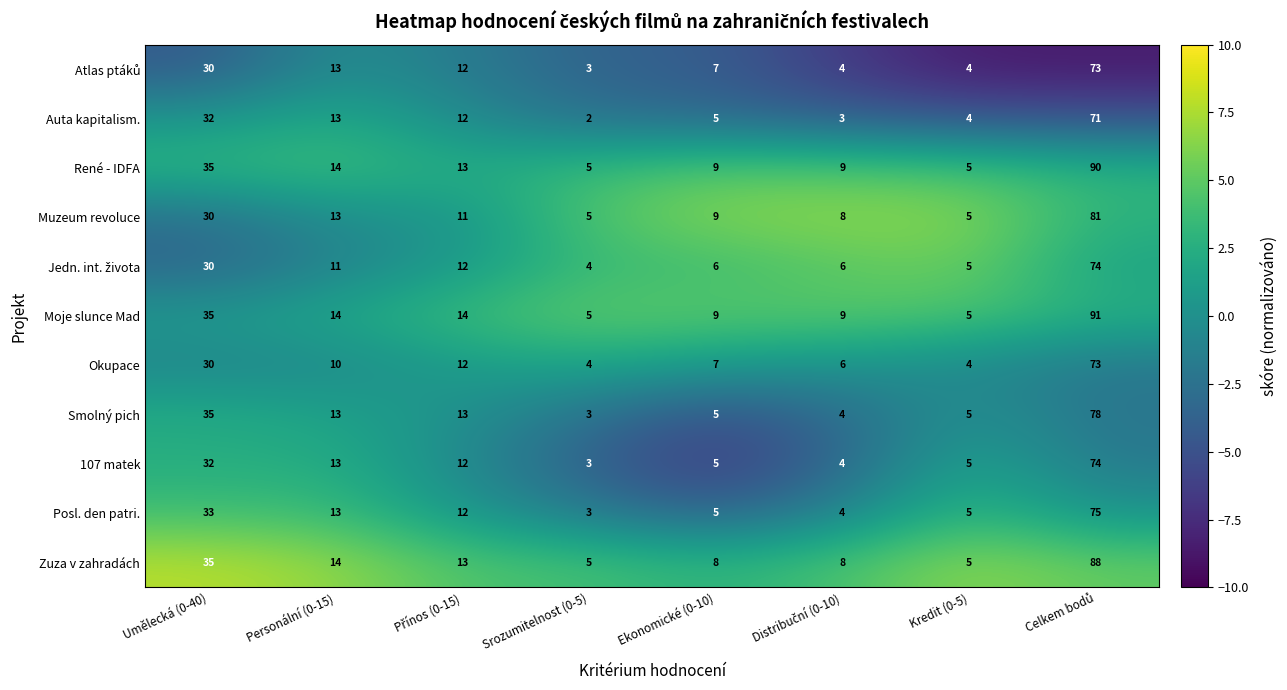

Which label corresponds to the smallest value in the chart?

Srozumitelnost (0-5)